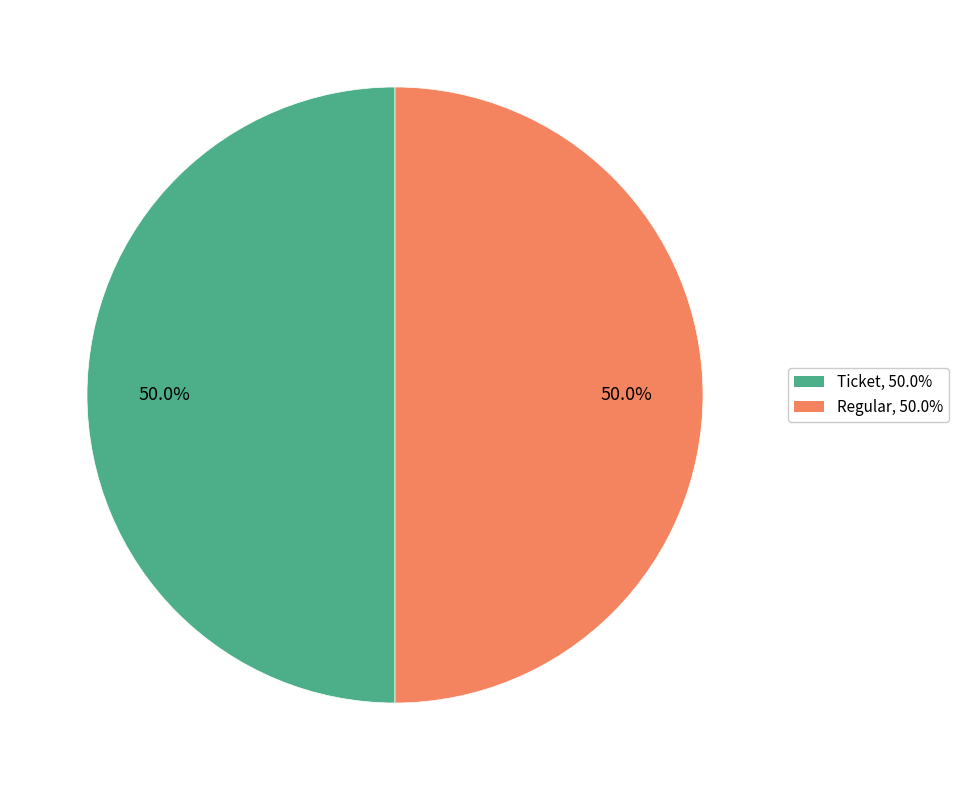

Approximately how many times larger is the value at Regular compared to Ticket?

1.0